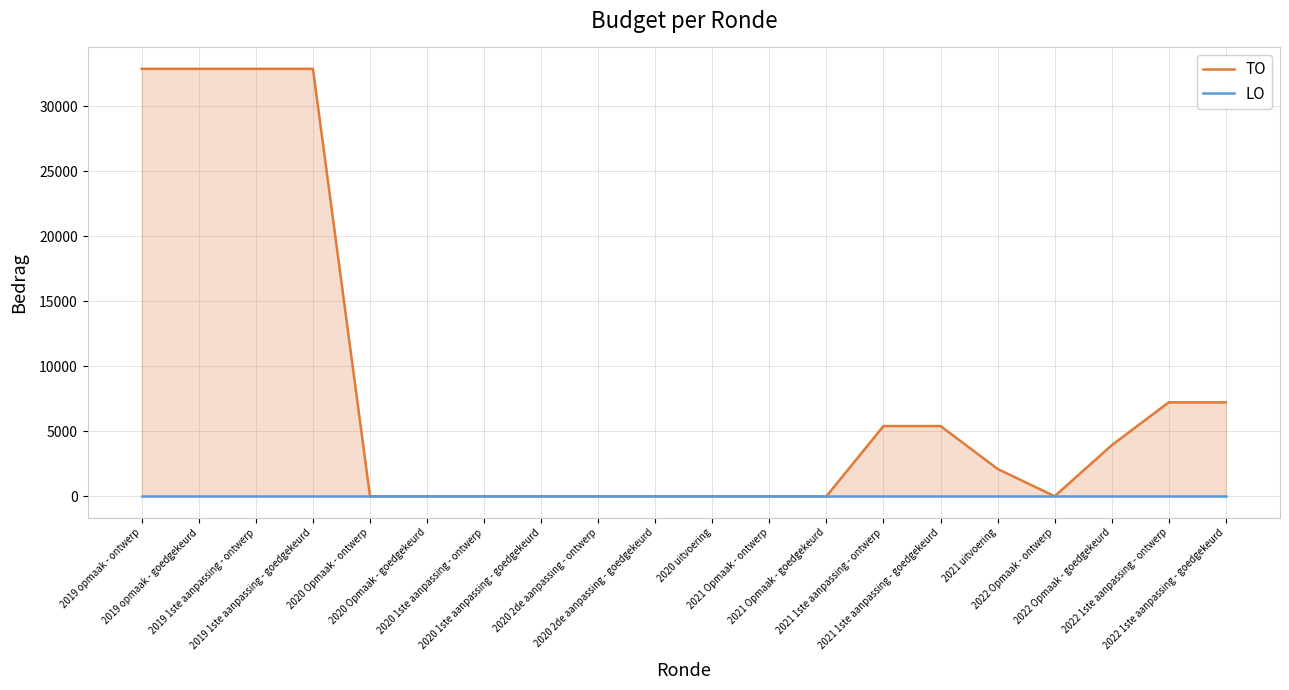

What is the sum of the TO values at 2020 1ste aanpassing - goedgekeurd and 2022 1ste aanpassing - goedgekeurd?

7223